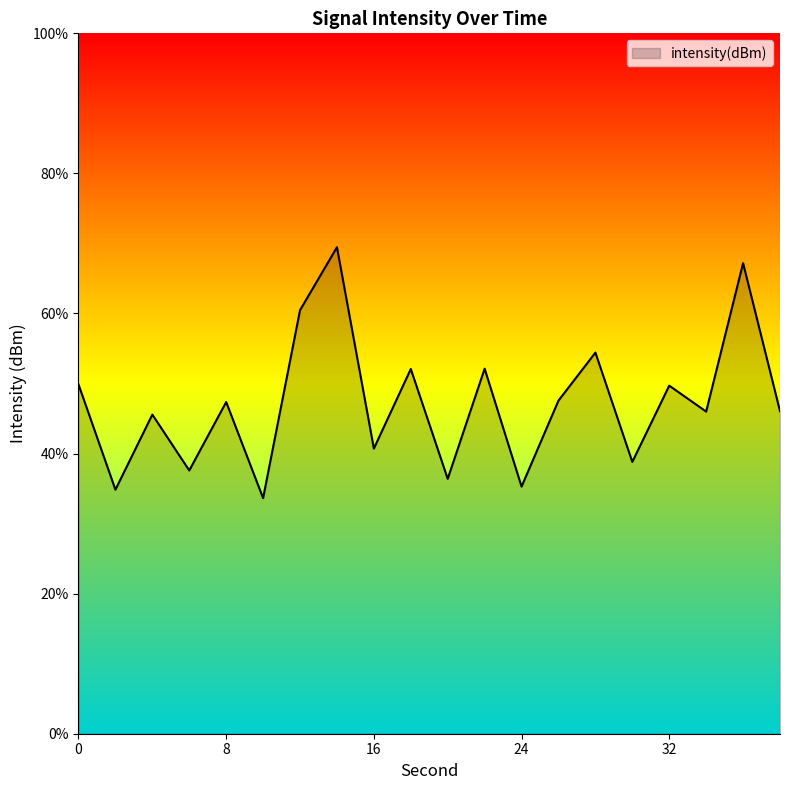

The value at 20 is -74.0. True or false?

False